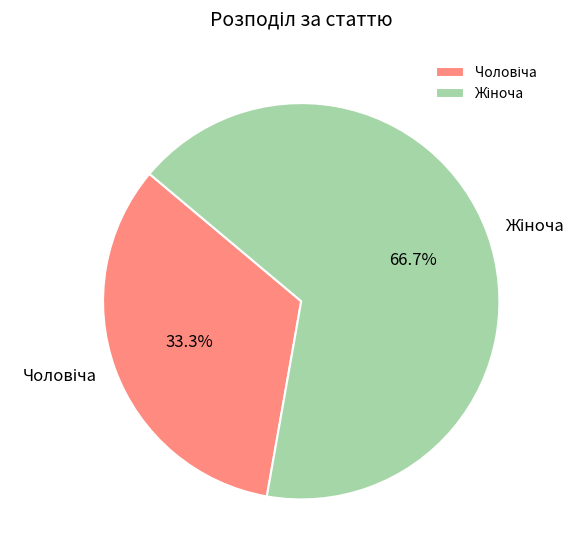

Does any single category account for the majority?

Yes